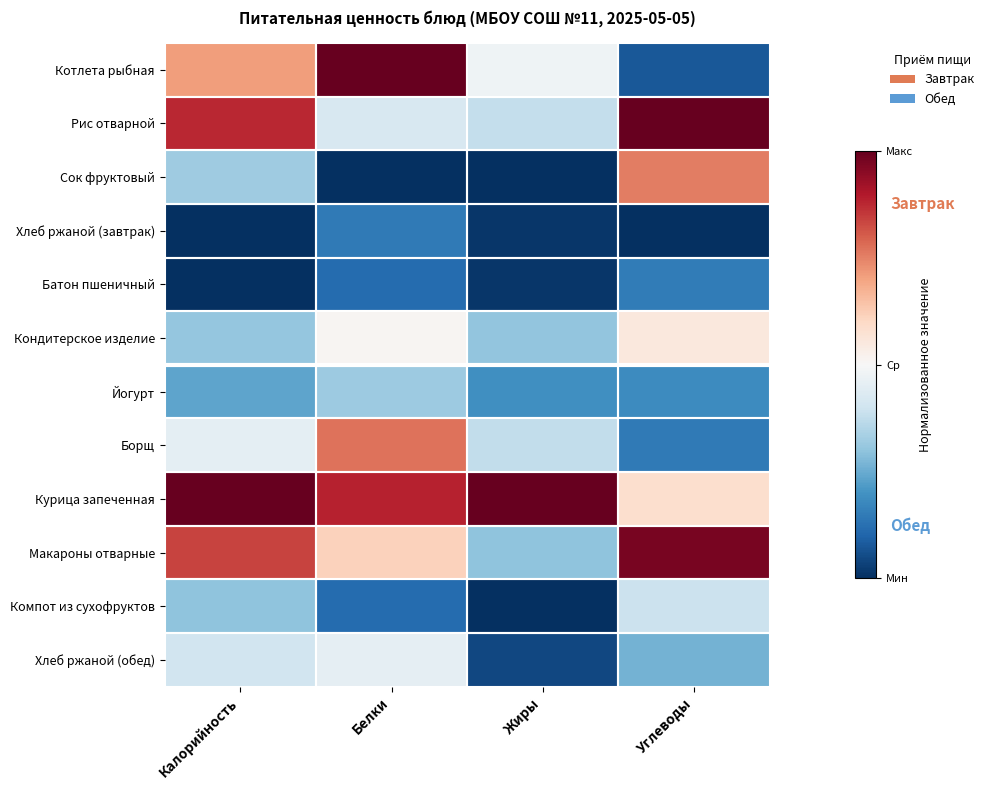

What is the total value across all series at Белки?

5.4